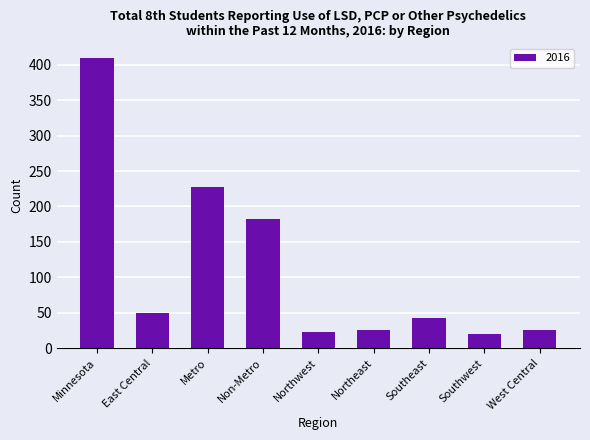

What is the change in value from East Central to Northwest?

-27